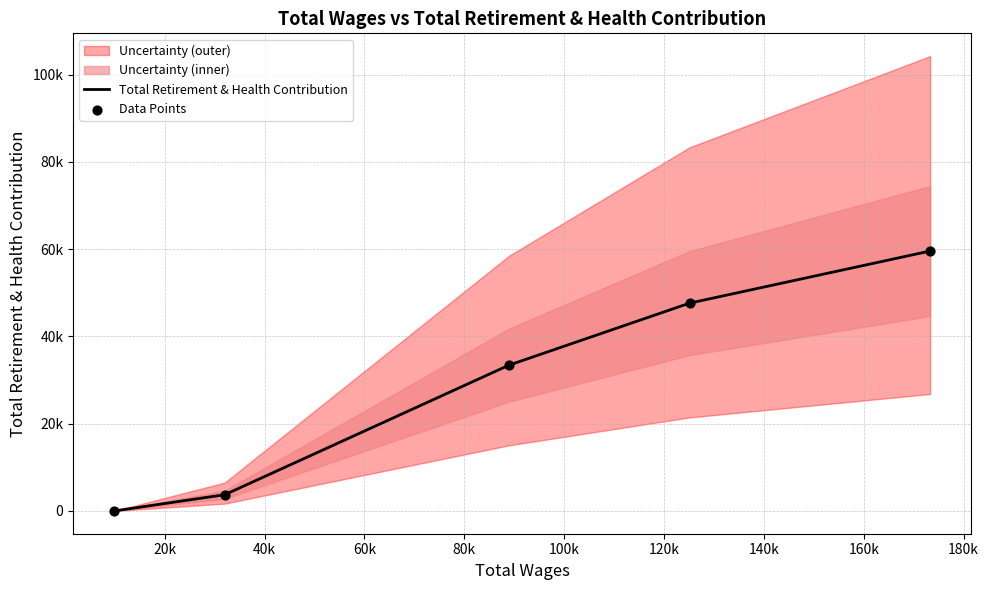

At how many categories does at least one series exceed 29998?

3